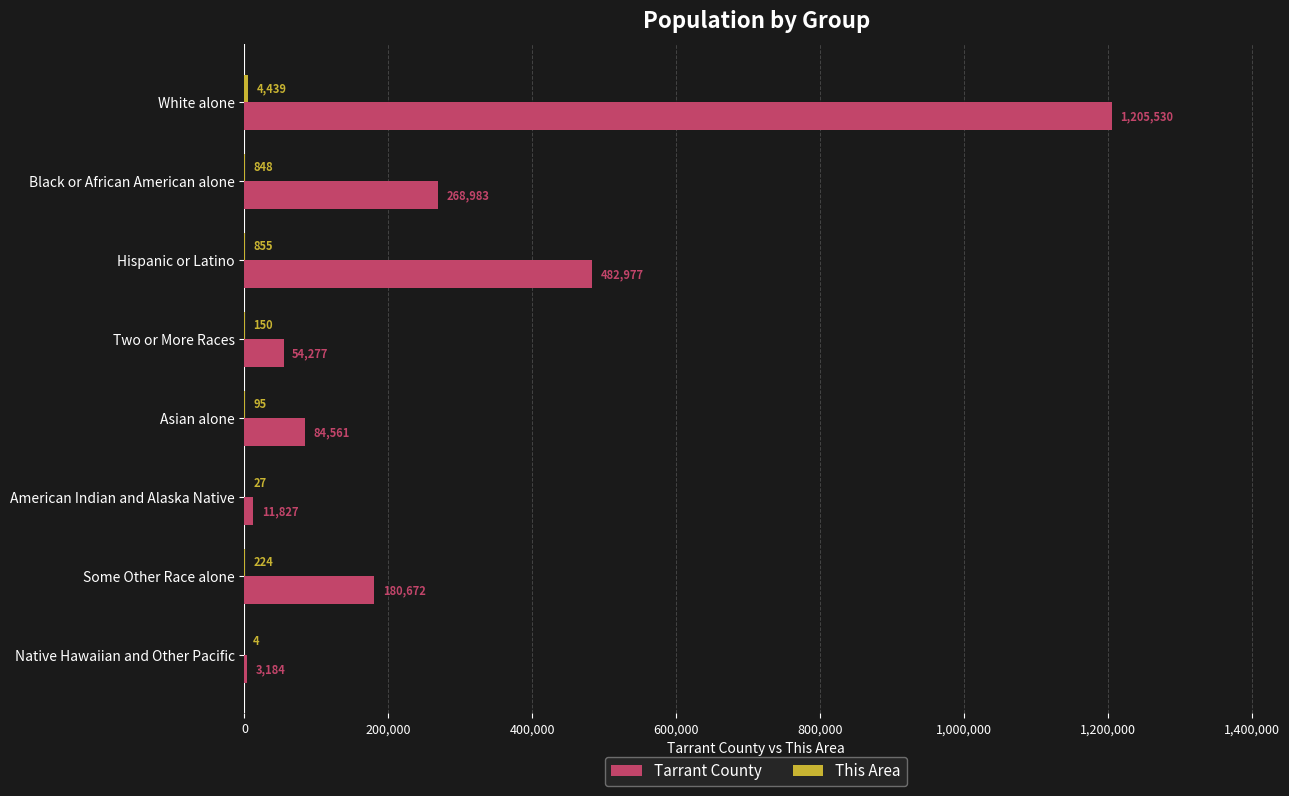

What is the total value across all series at Hispanic or Latino?

483832